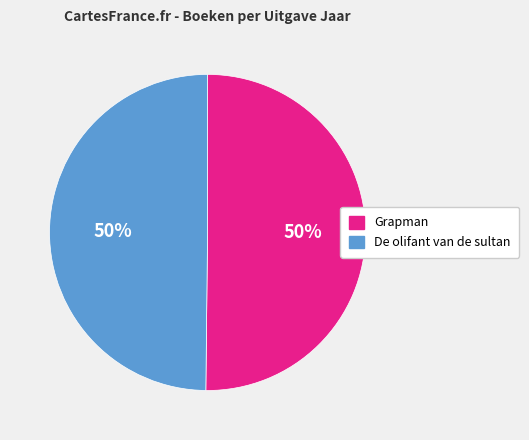

How many slices are in this pie chart?

2